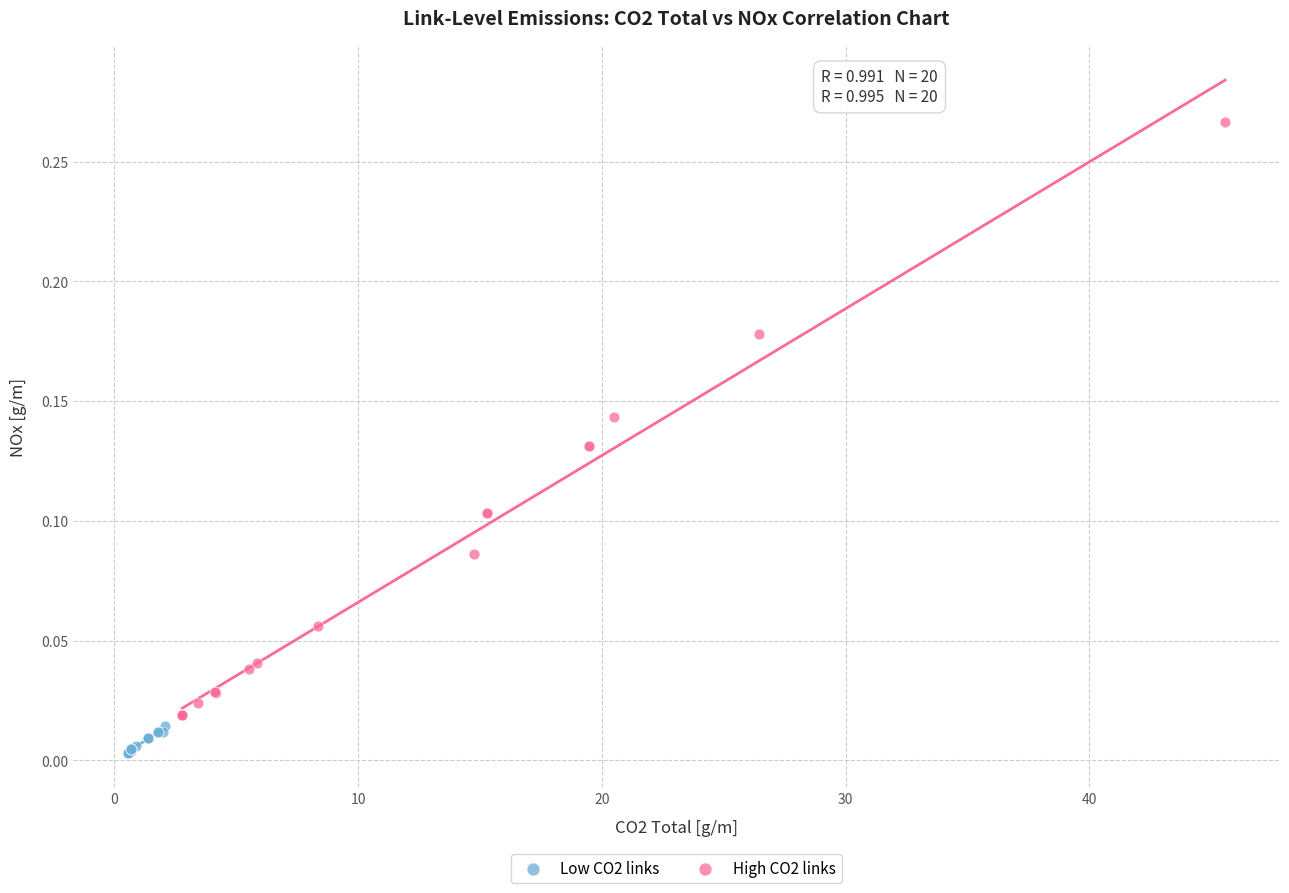

Which series has the largest Y range (max minus min)?

High CO2 links